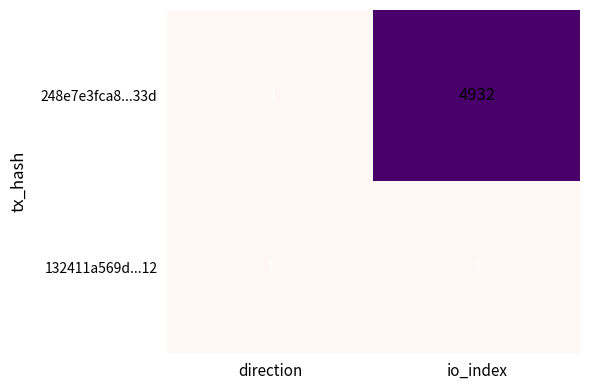

What is the difference between the maximum and minimum values in the 248e7e3fca8...33d series?

4933